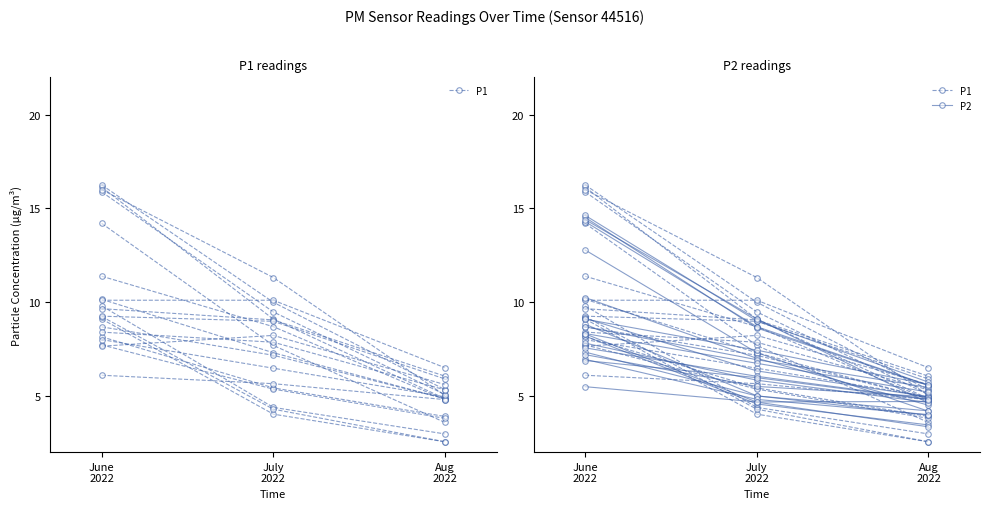

The value of P1 at Aug
2022 is 3.0. True or false?

True